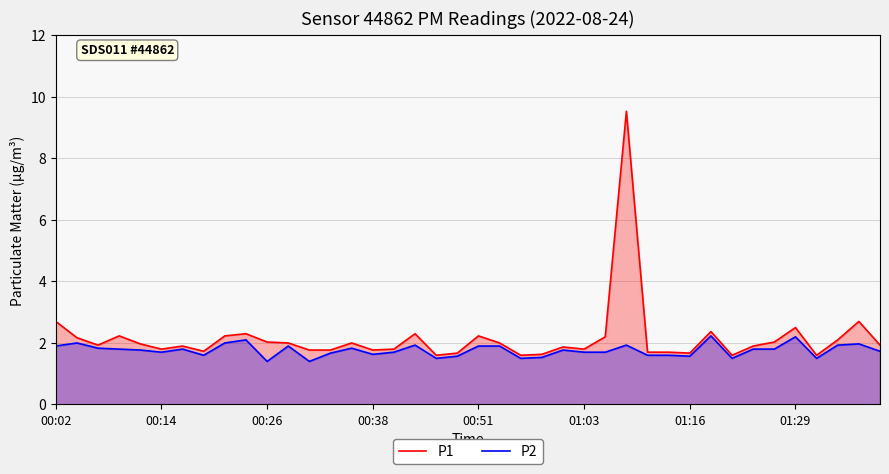

Is it true that P1 equals 2.7 at 00:02?

True